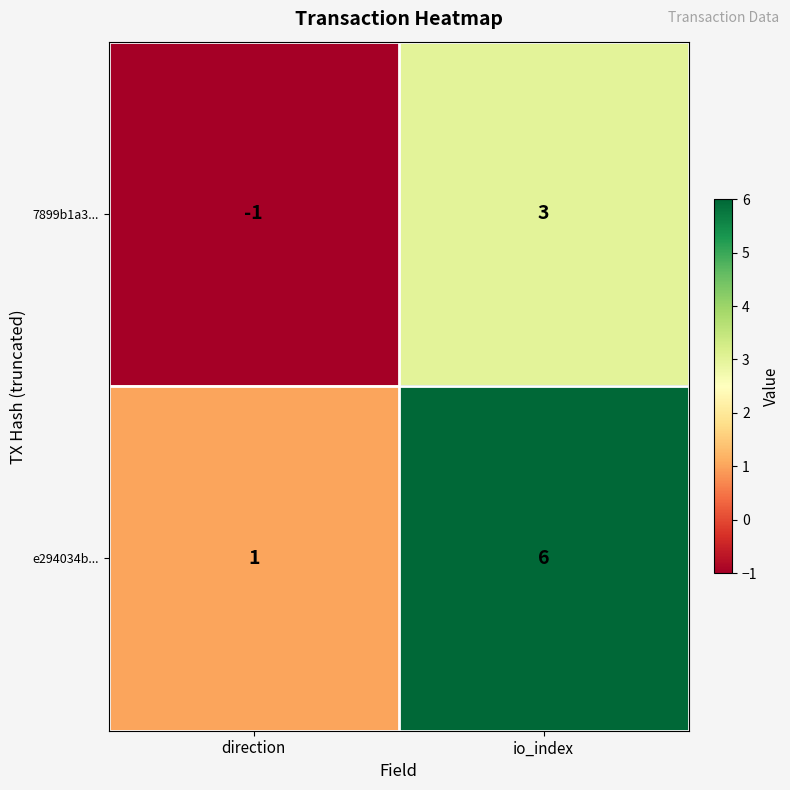

Reading left to right, transcribe all the data shown in this chart.

7899b1a3...: direction=-1	io_index=3
e294034b...: direction=1	io_index=6